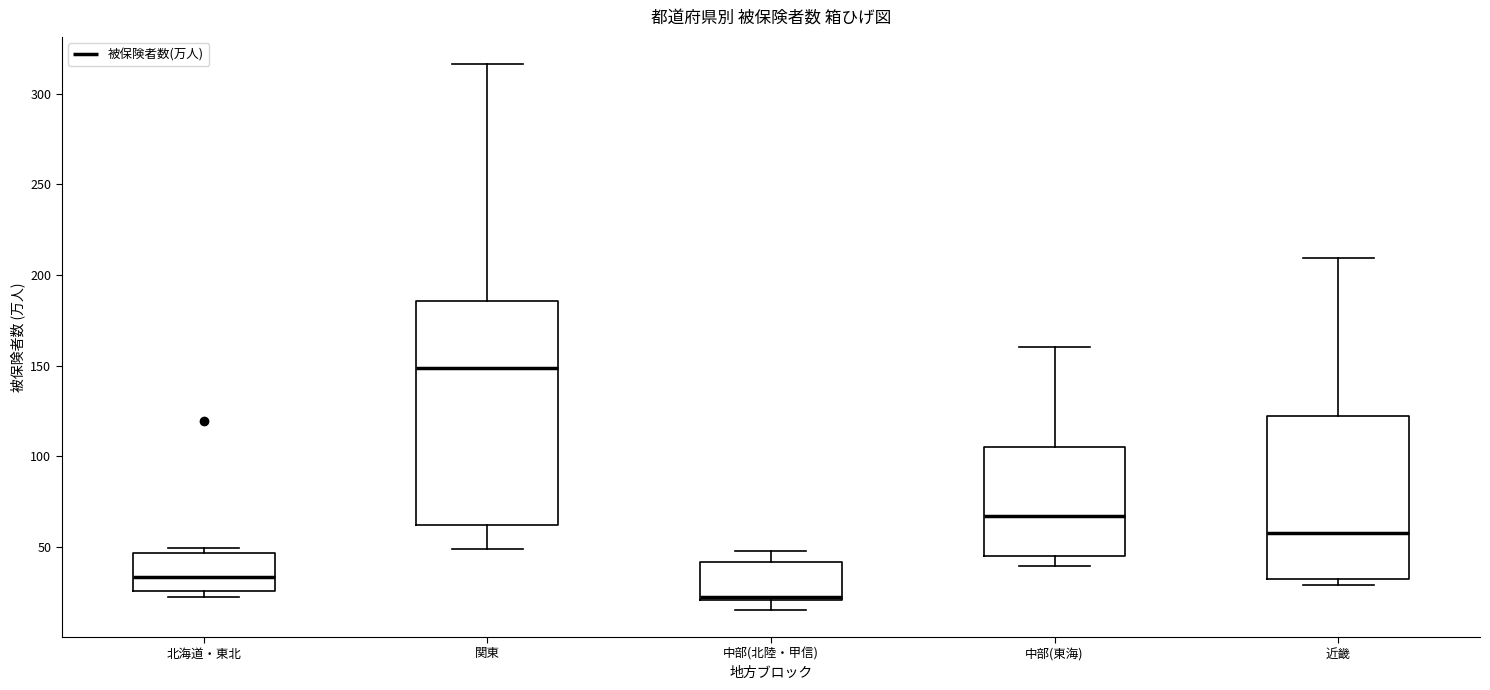

Where does the lower whisker of the box for 関東 end on the y-axis? The values are not printed on the chart, so give them approximately, as read against the axis.

50